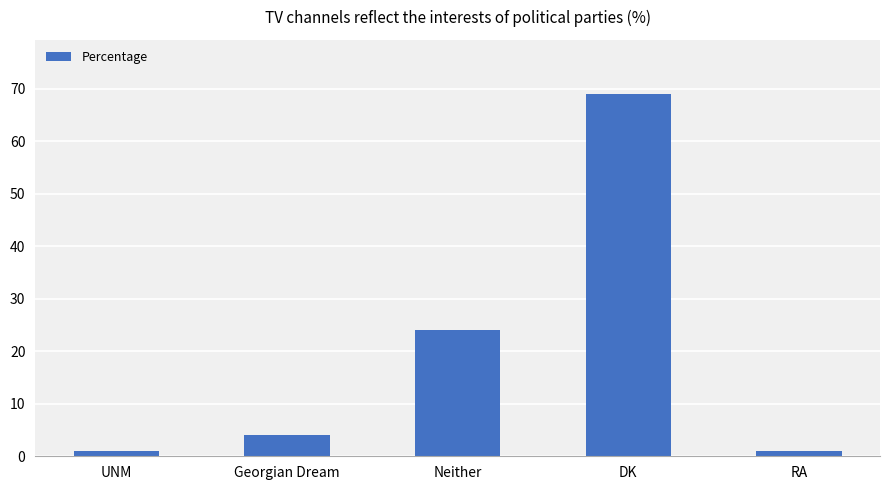

What is the minimum value shown in the chart?

1